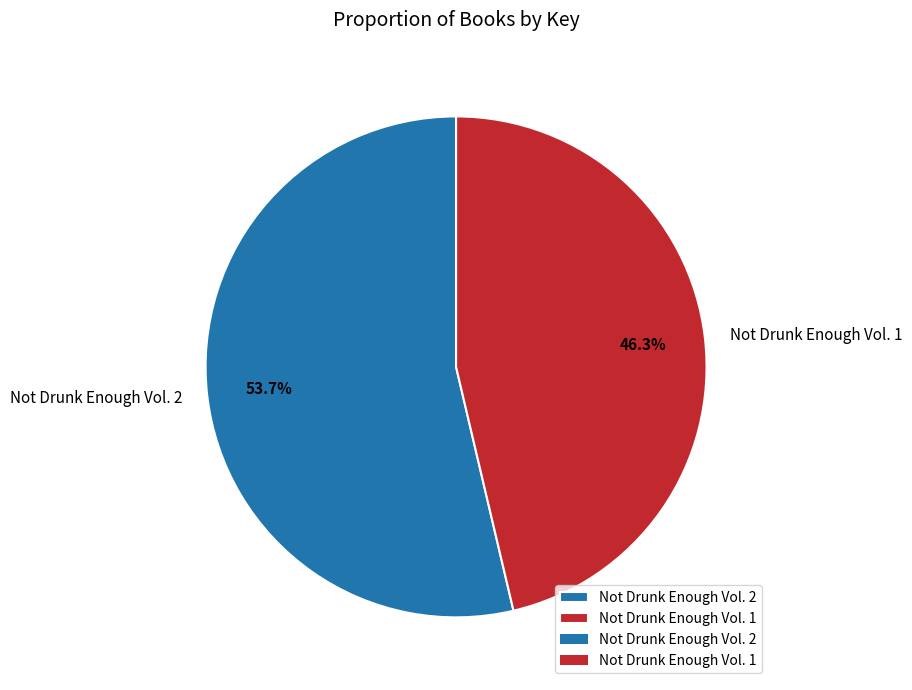

Count the number of slices in the pie.

2